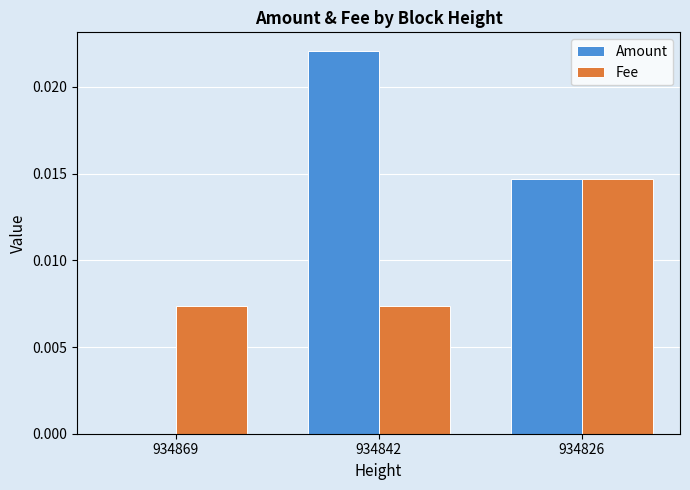

Which label corresponds to the largest value in the chart?

934842